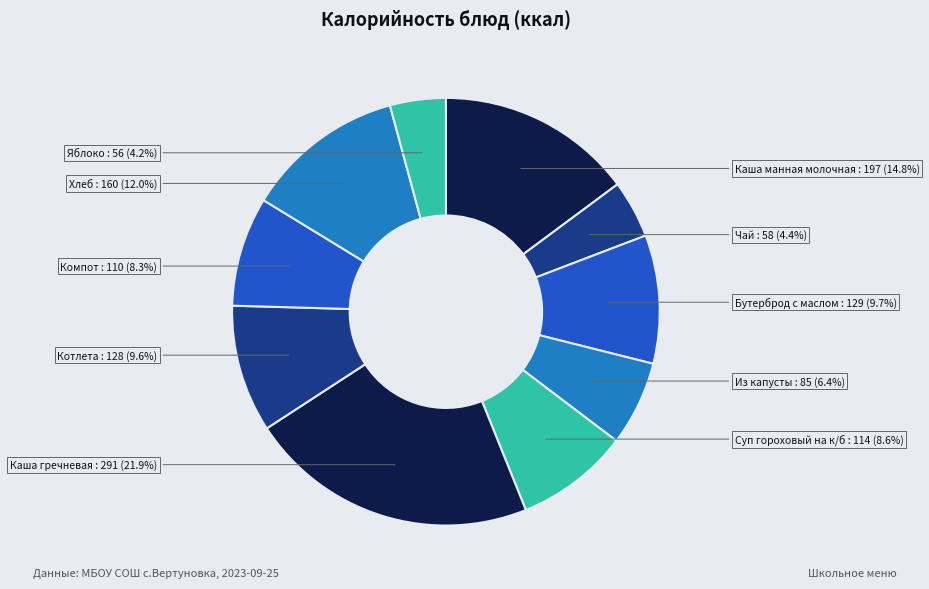

To the nearest percent, what percentage of the pie is Яблоко?

4%